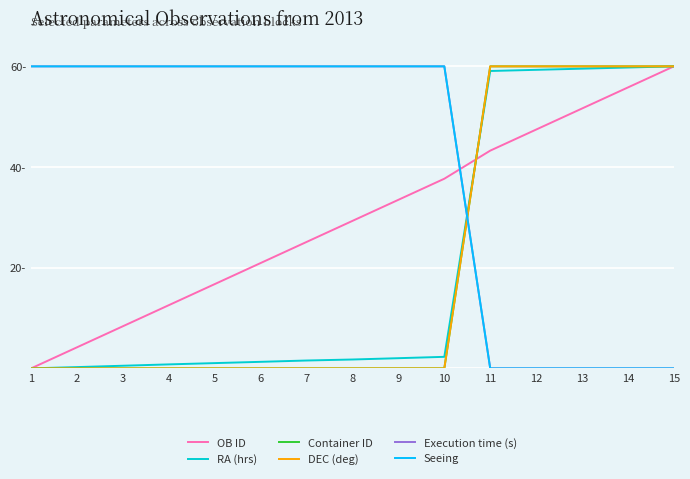

Does the chart display data point markers on the line(s)?

No